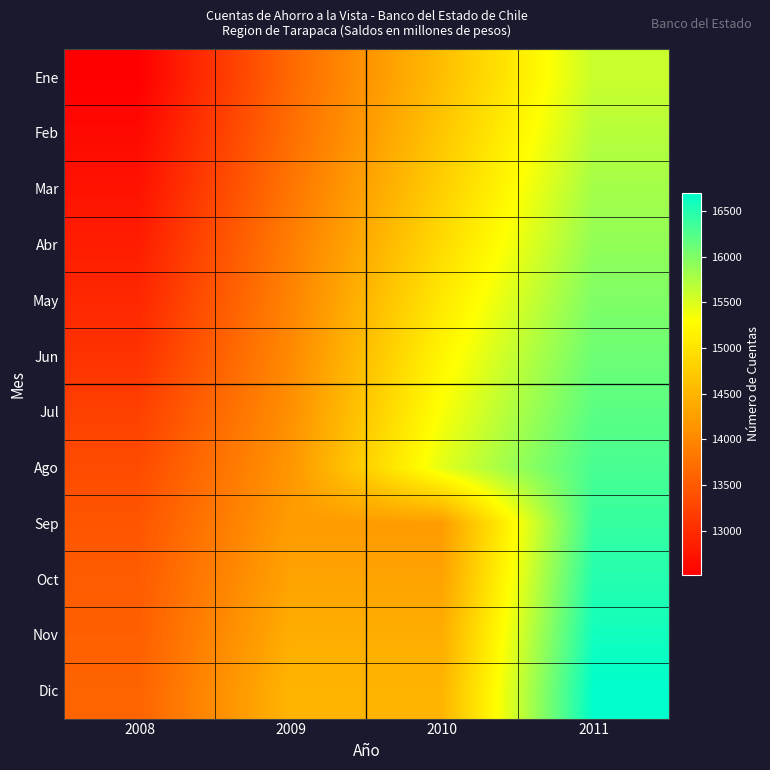

Rank the series by their maximum value, from highest to lowest.

Dic, Nov, Oct, Sep, Ago, Jul, Jun, May, Abr, Mar, Feb, Ene